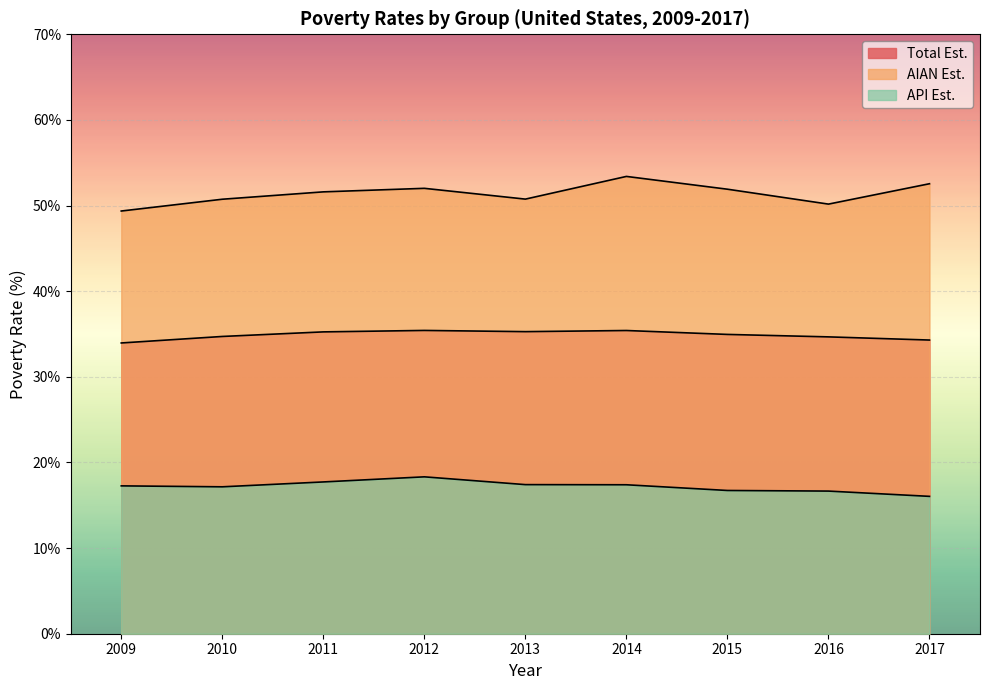

True or false: api_est has more than 2 interior local peaks.

False